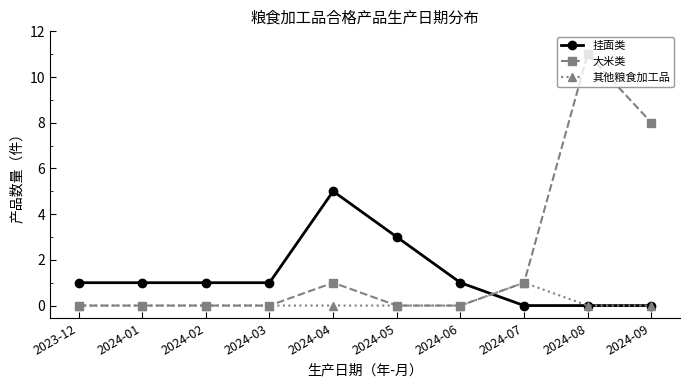

How many intersections are there between 挂面类 and 大米类?

1